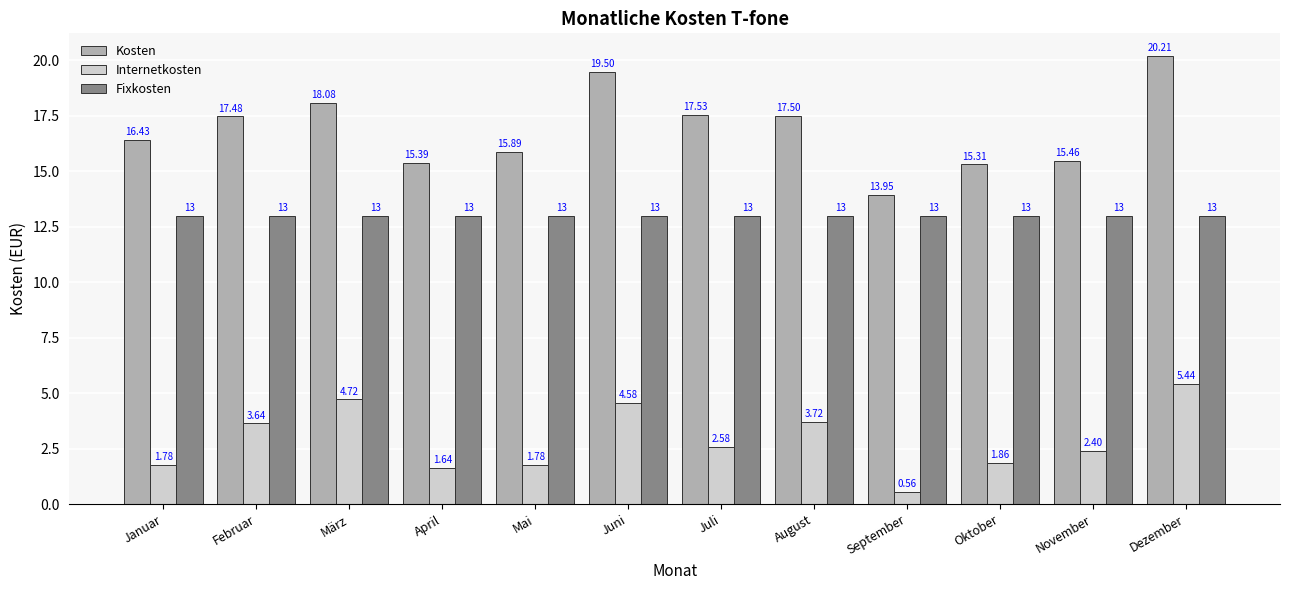

Does the chart contain stacked bars?

No